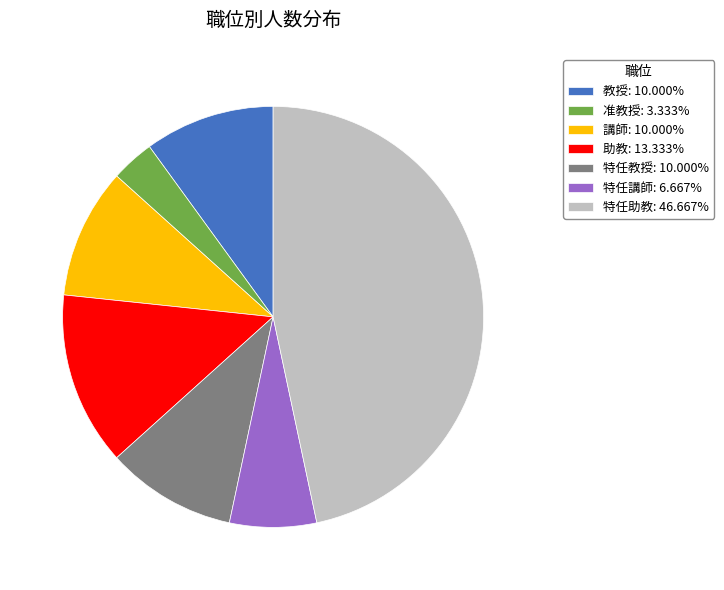

Approximately how many times larger is the value at 特任教授: 10.000% compared to 講師: 10.000%?

1.0